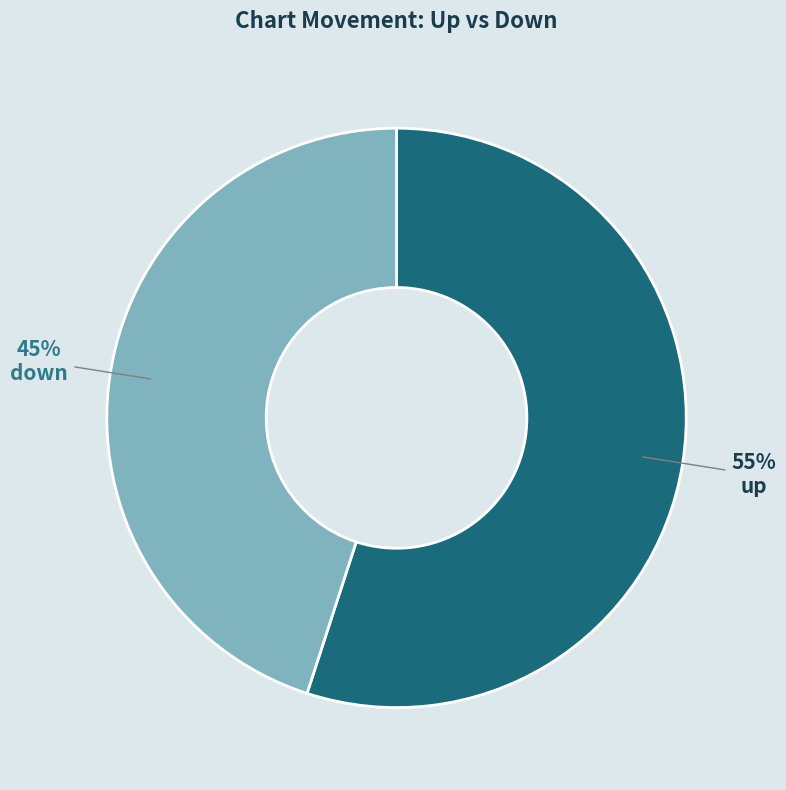

Count the number of slices in the pie.

2